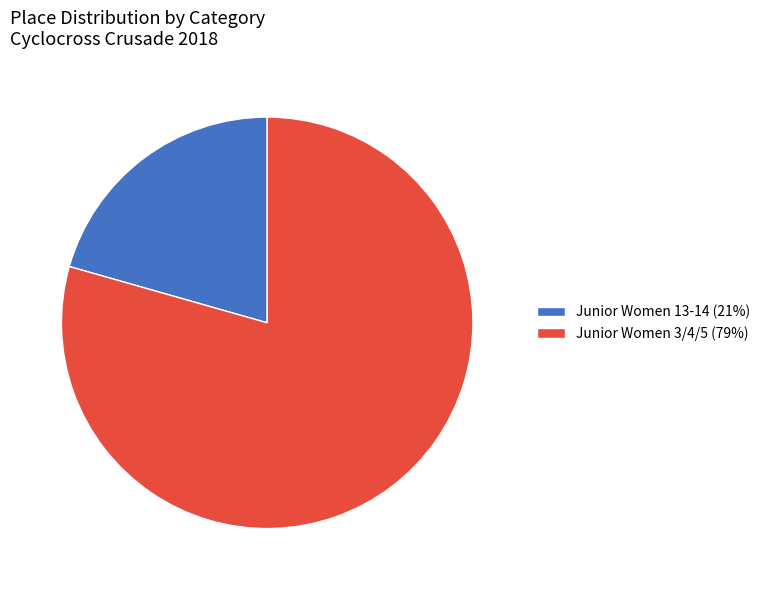

Between Junior Women 13-14 and Junior Women 3/4/5, which is larger?

Junior Women 3/4/5